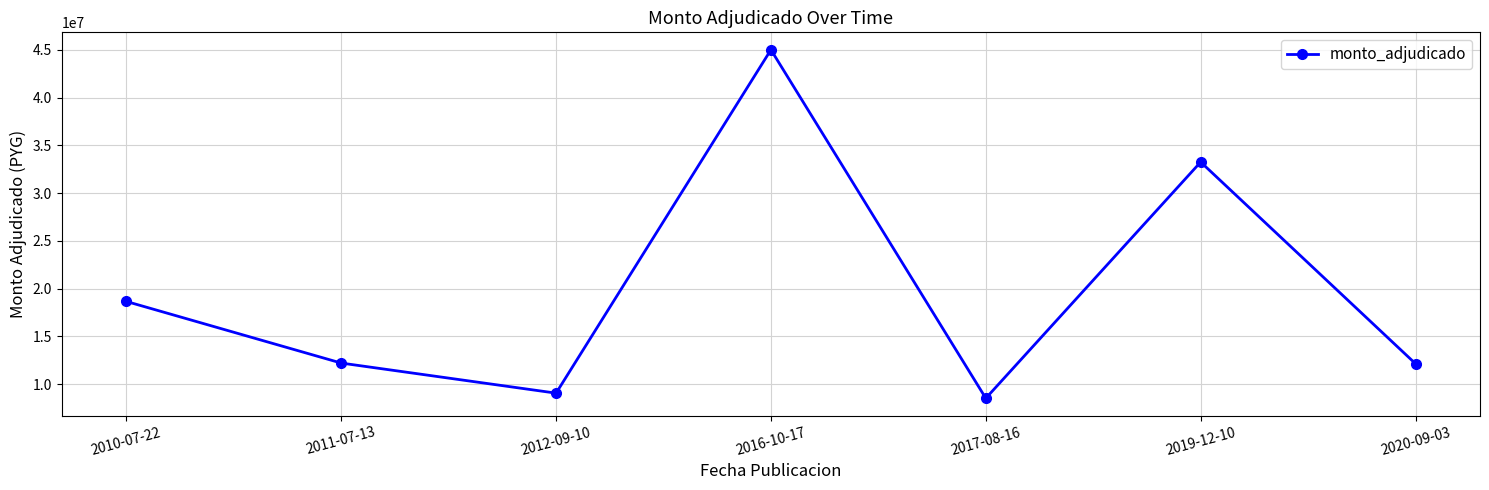

What is the label of the 7th point from the right?

2010-07-22